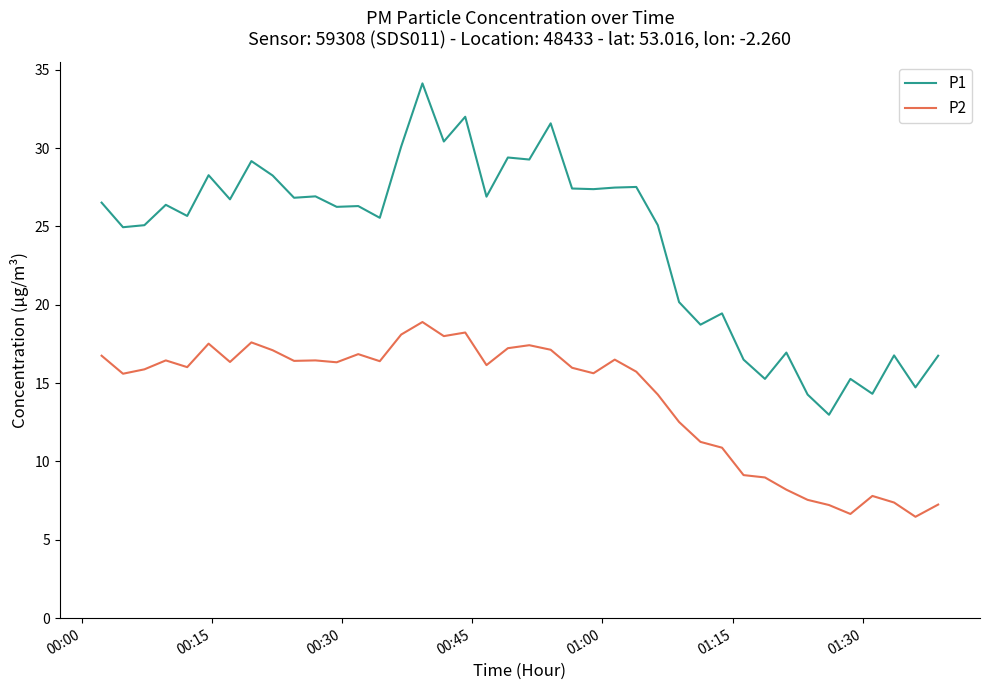

List the series in order of their overall mean, lowest first.

P2, P1